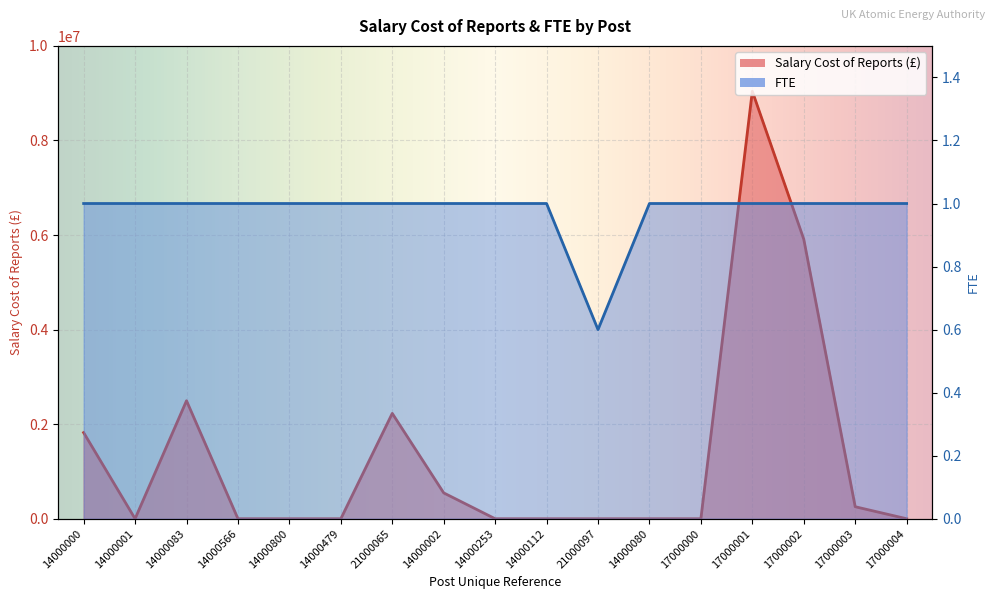

At which category does the chart reach its peak across all series?

17000001